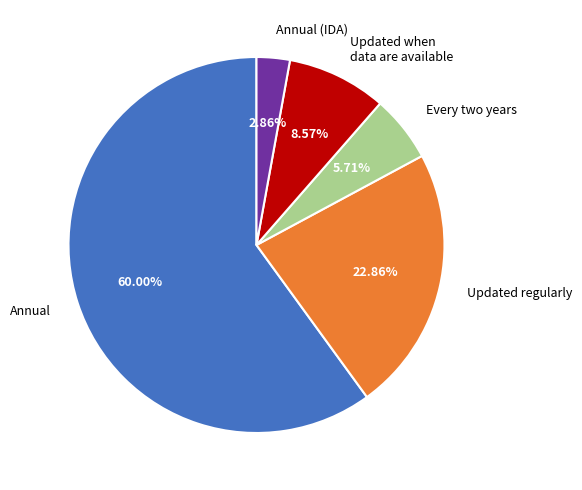

Approximately how many times larger is the value at Annual compared to Every two years?

10.5